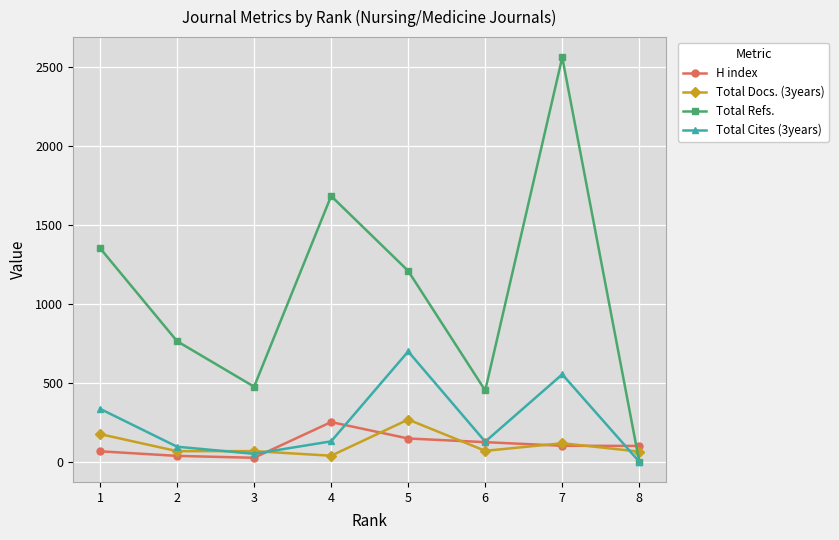

Count the number of categories in the chart.

8